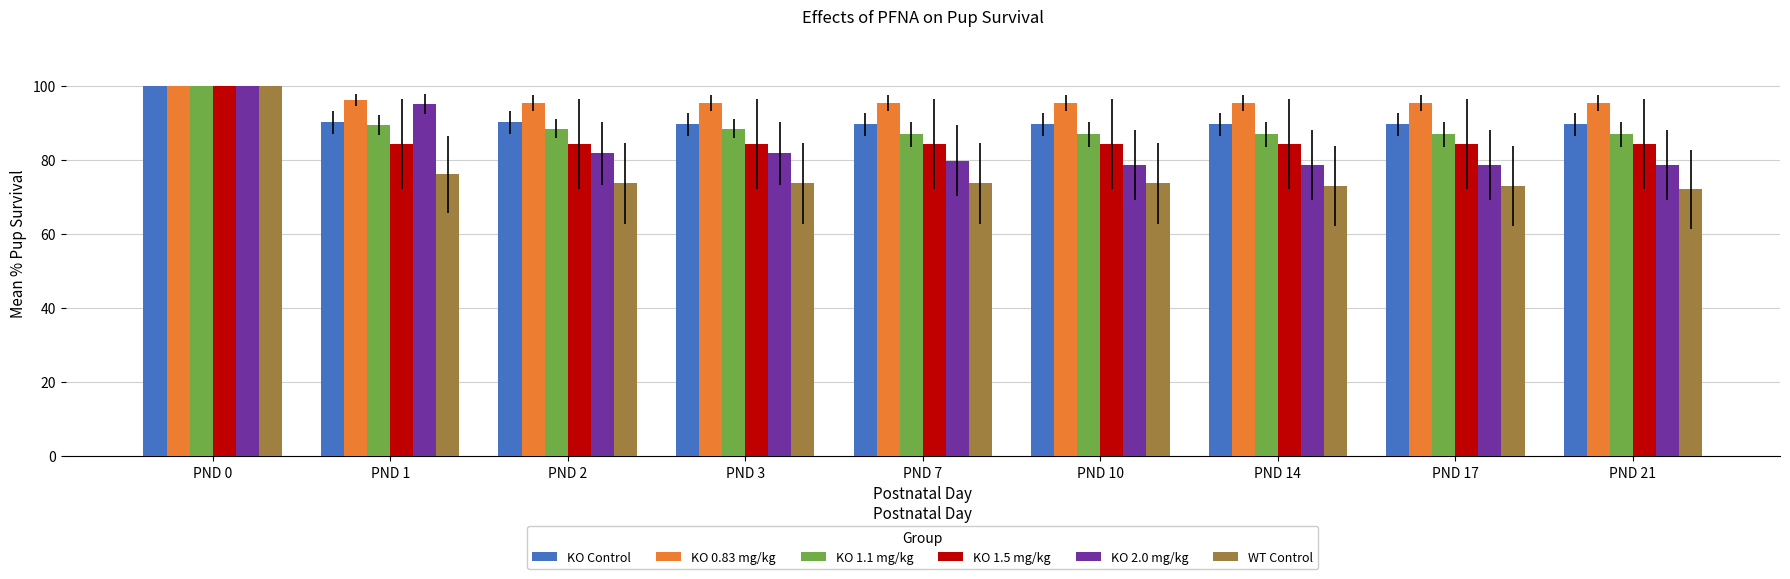

The value of KO 1.1 mg/kg at PND 0 is 100.0. True or false?

True